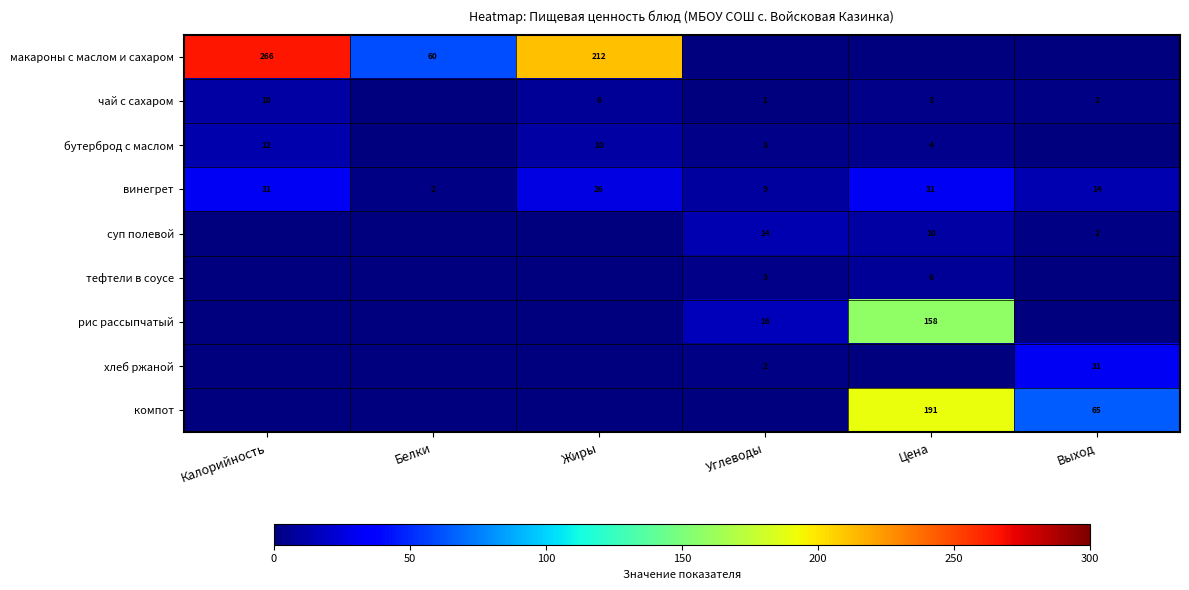

True or false: винегрет has a value of 26 at Жиры.

True